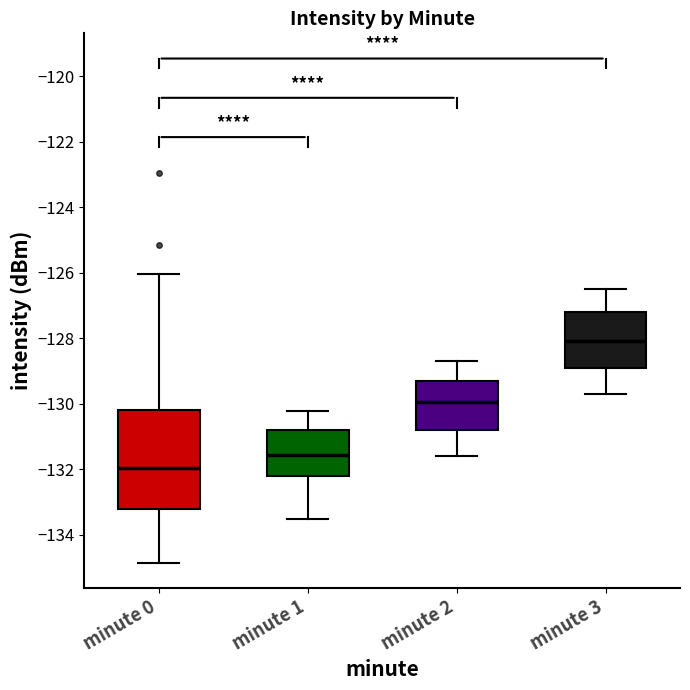

Reading left to right, read every box against the y-axis: the position of its median line, the range the box covers, and the ends of its whiskers. The values are not printed on the chart, so give them approximately, as read against the axis.

minute 0: median -132.0, box -133.2 to -130.2, whiskers -134.8 to -126.0
minute 1: median -131.6, box -132.2 to -130.8, whiskers -133.6 to -130.2
minute 2: median -130.0, box -130.8 to -129.2, whiskers -131.6 to -128.6
minute 3: median -128.0, box -128.8 to -127.2, whiskers -129.6 to -126.4